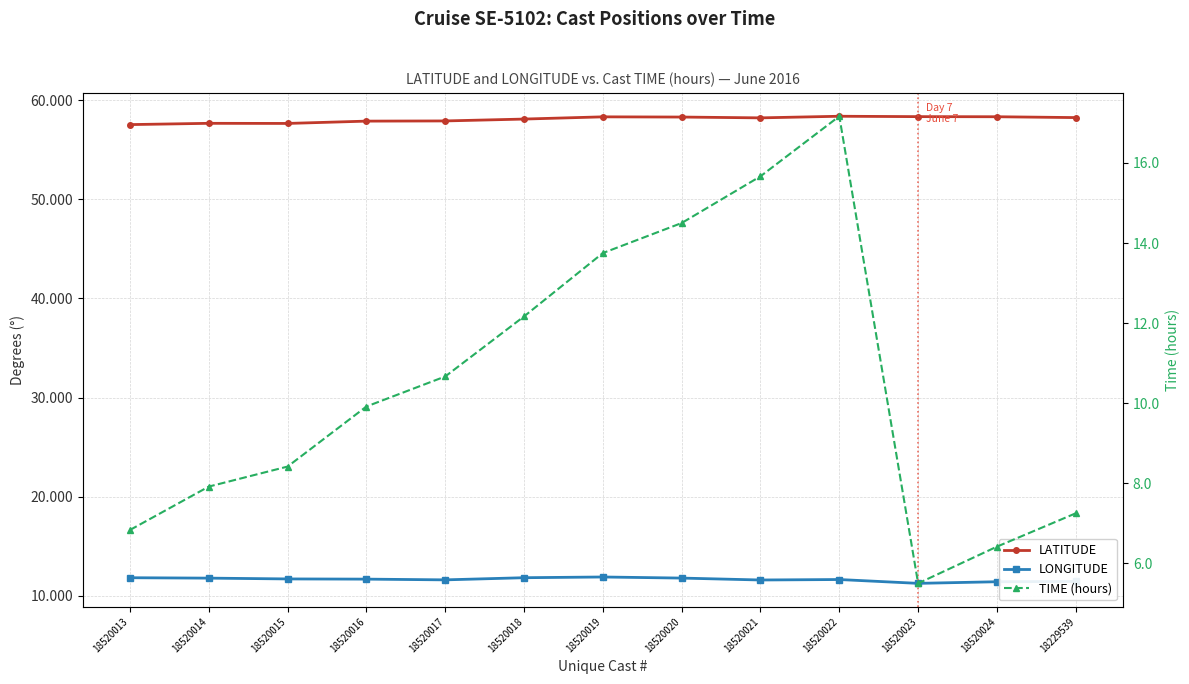

How many data points does each series have?

13